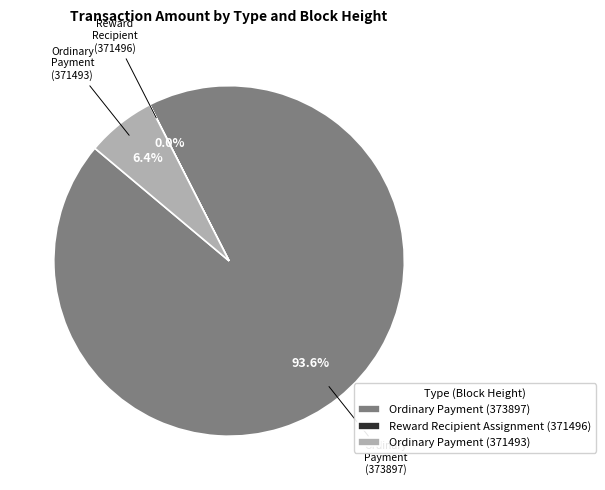

Which slice is the largest?

Ordinary Payment (373897)